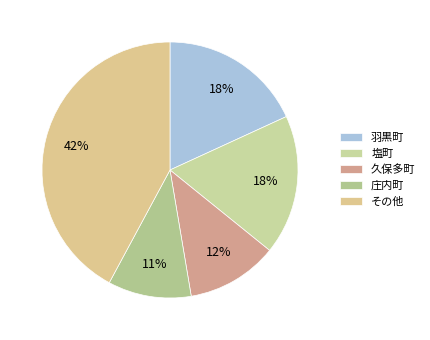

Count the number of slices in the pie.

5